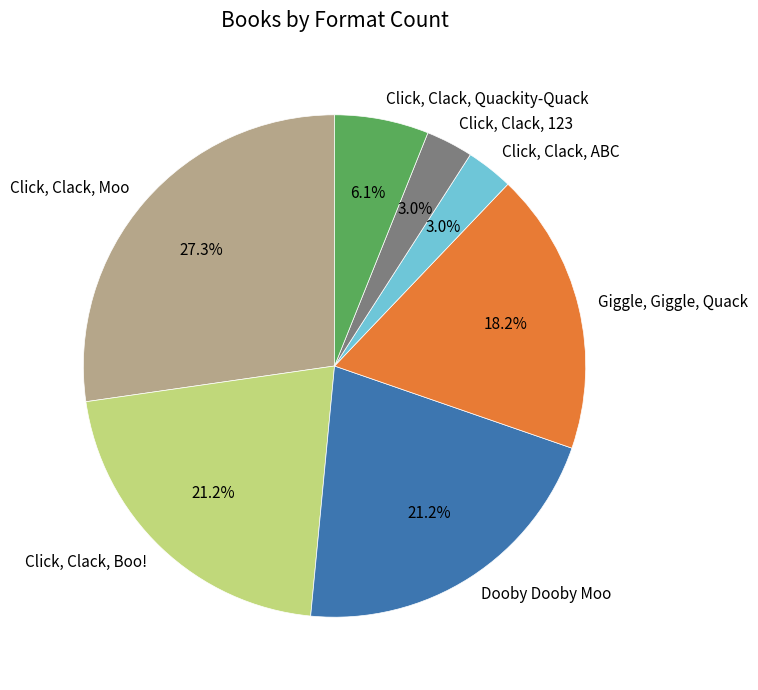

Do Giggle, Giggle, Quack and Click, Clack, Boo! together represent more than half of the pie?

No